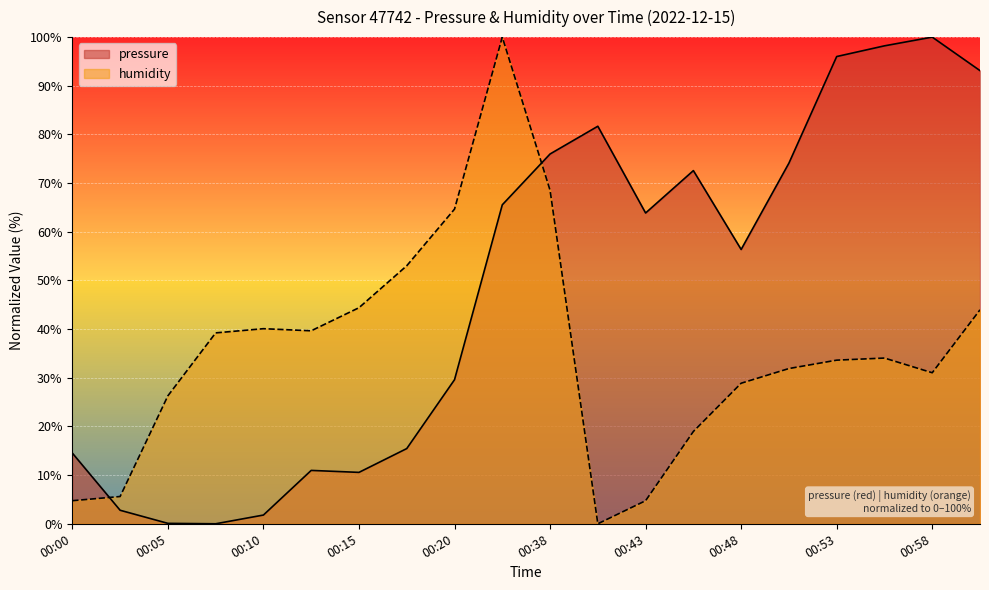

At which category does pressure reach its first local peak?

00:12